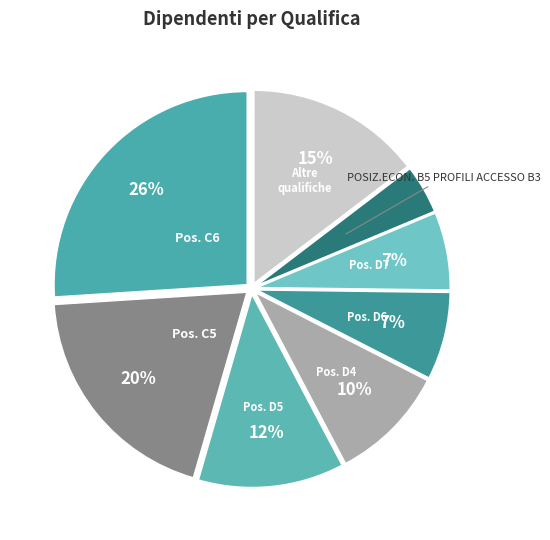

True or false: POSIZ.ECON. B4 PROFILI ACCESSO B3 accounts for 11% of the total.

False